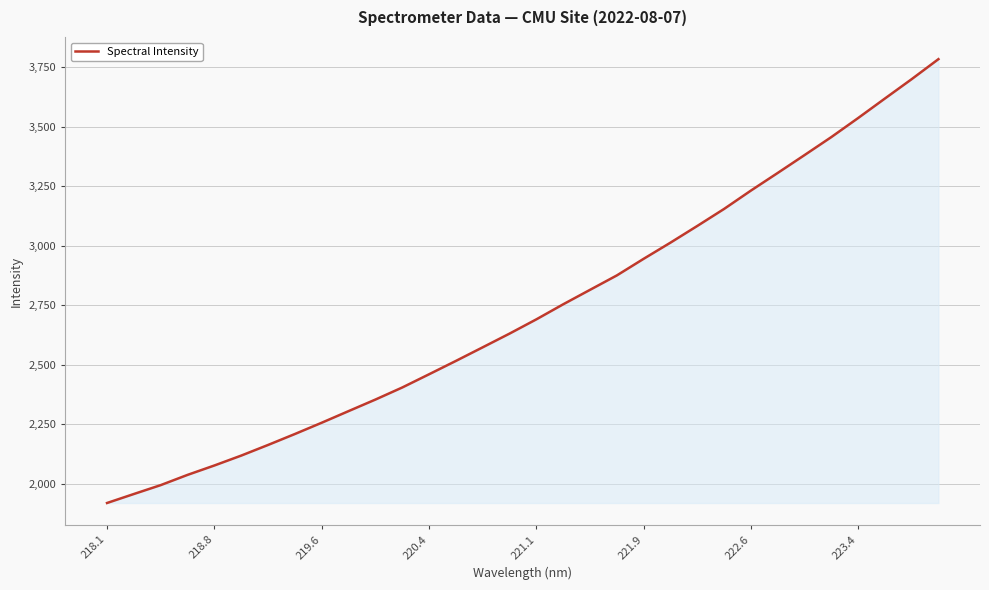

What is the minimum value shown in the chart?

1918.2